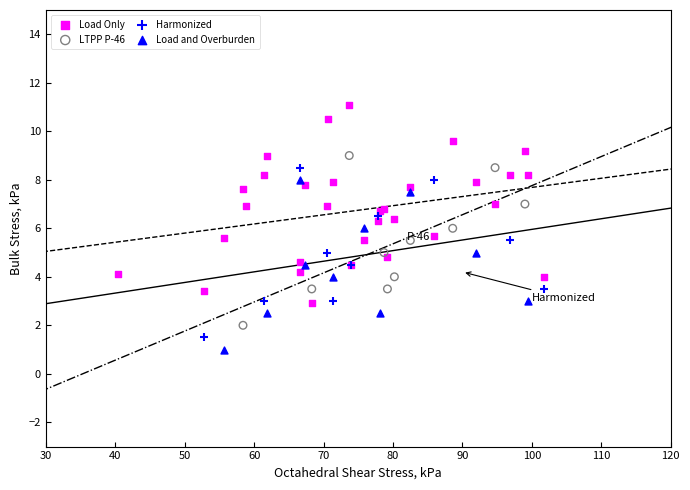

Which series has the widest spread of Y values?

Load Only